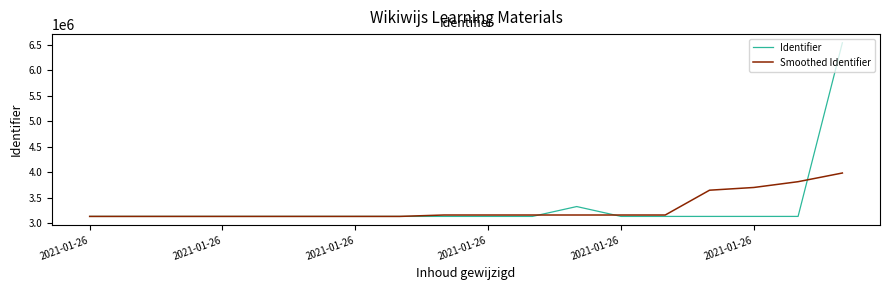

How many lines are shown in the chart?

2